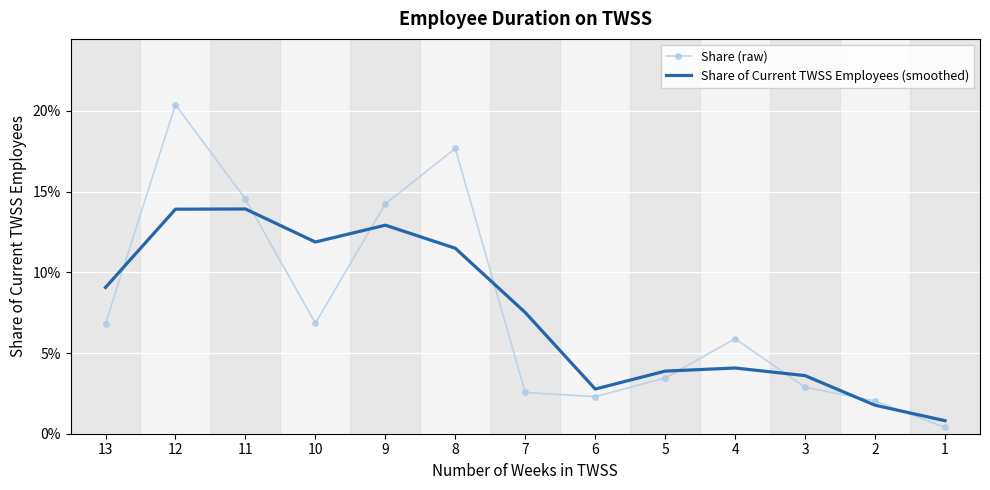

What are all the series names shown in the legend?

Share (raw), Share of Current TWSS Employees (smoothed)